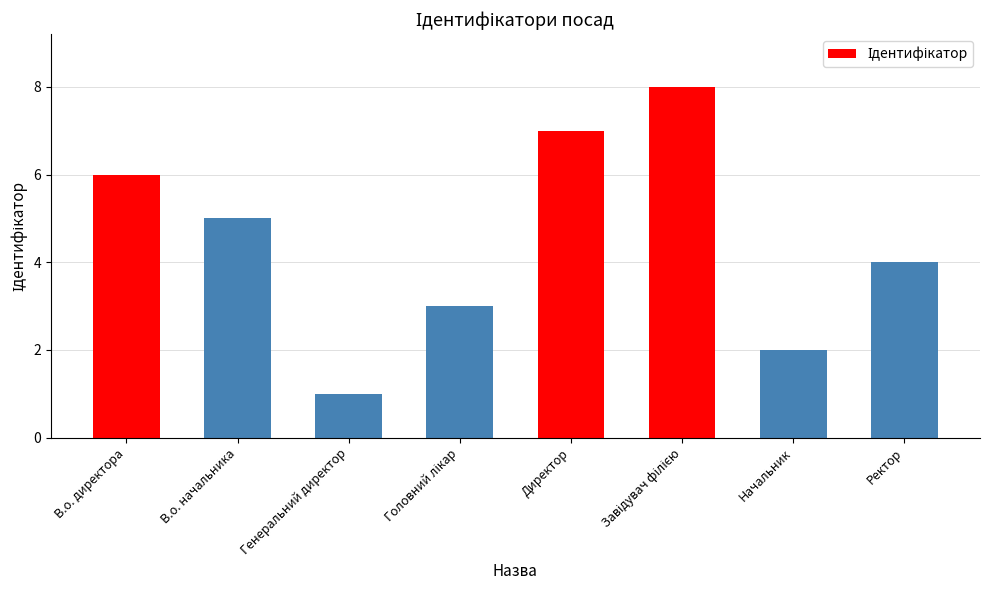

What is the greatest value displayed?

8